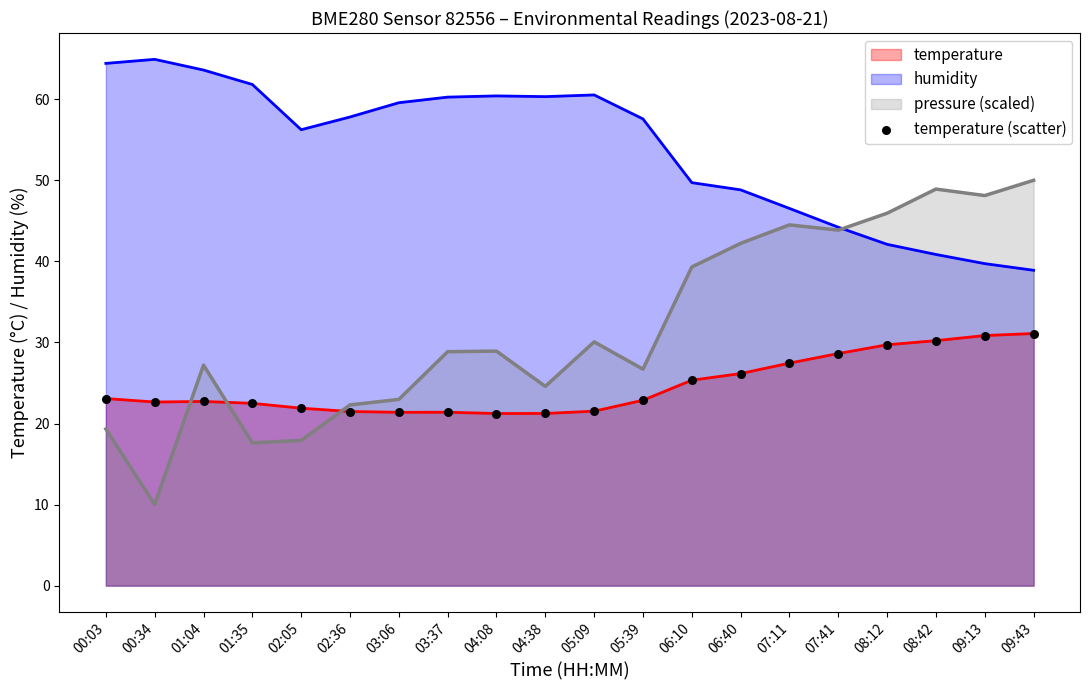

Between 04:38 and 07:41, which is larger?

07:41